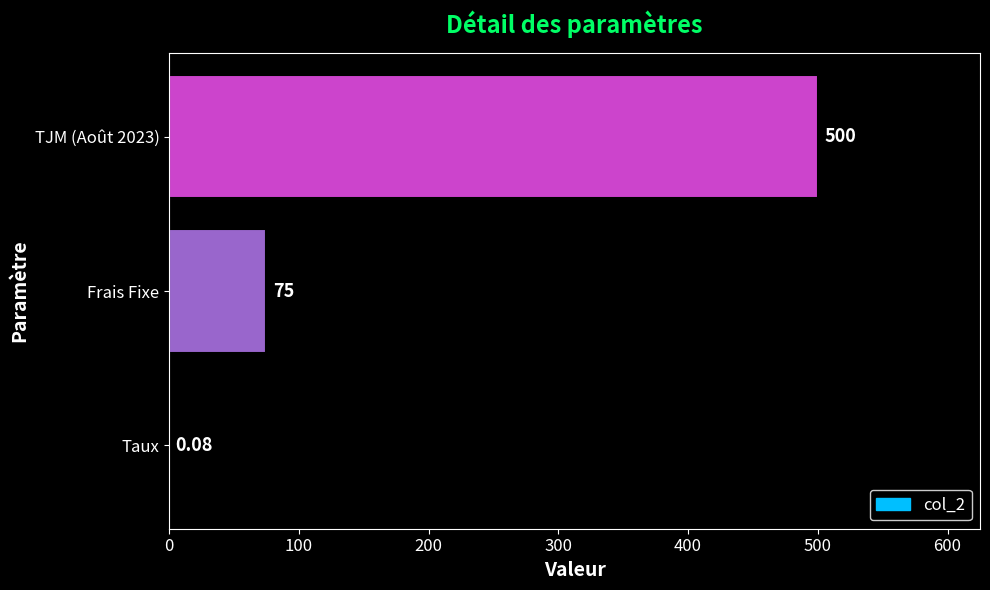

Between Frais Fixe and Taux, which is larger?

Frais Fixe